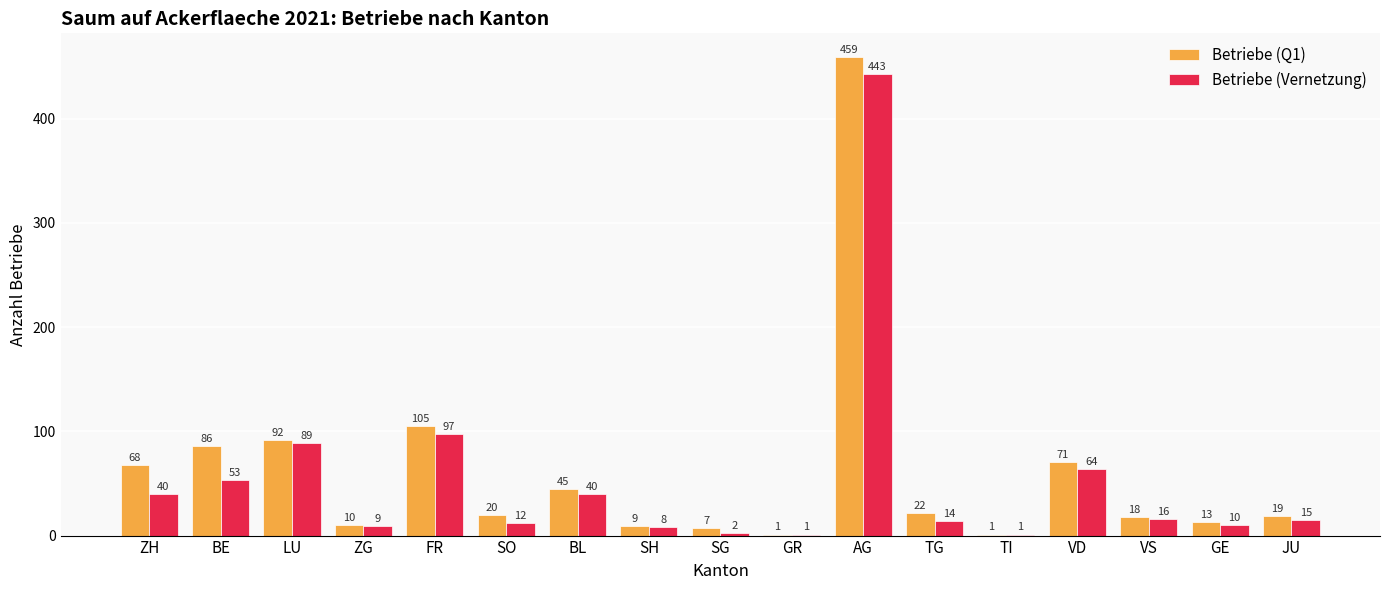

Which series changed the most between SG and VD?

Betriebe (Q1)